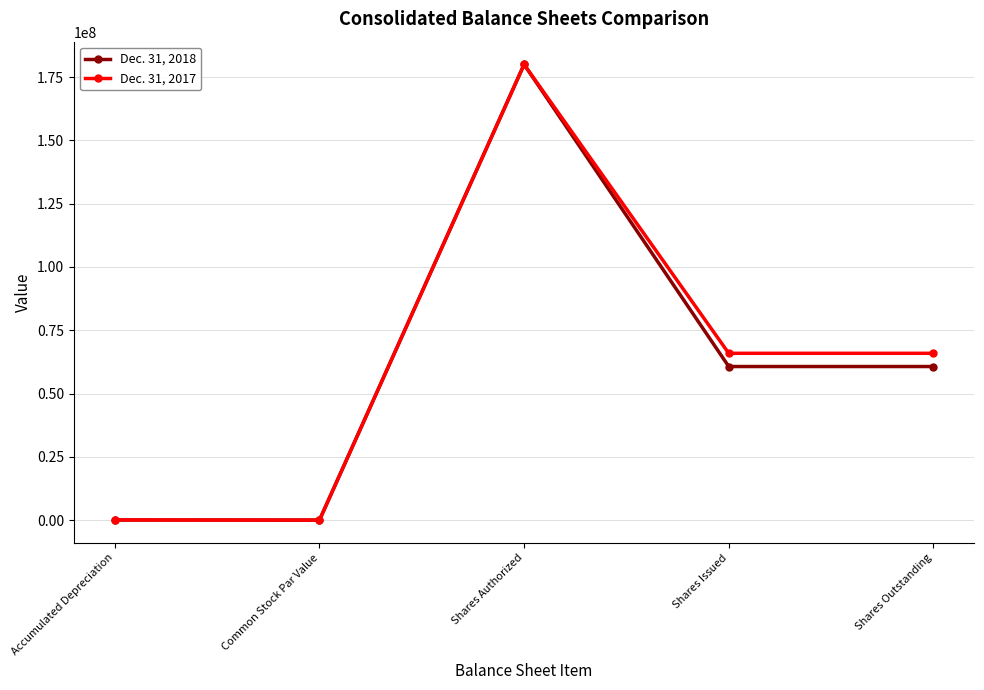

Where is the first local maximum for Dec. 31, 2018?

Shares Authorized